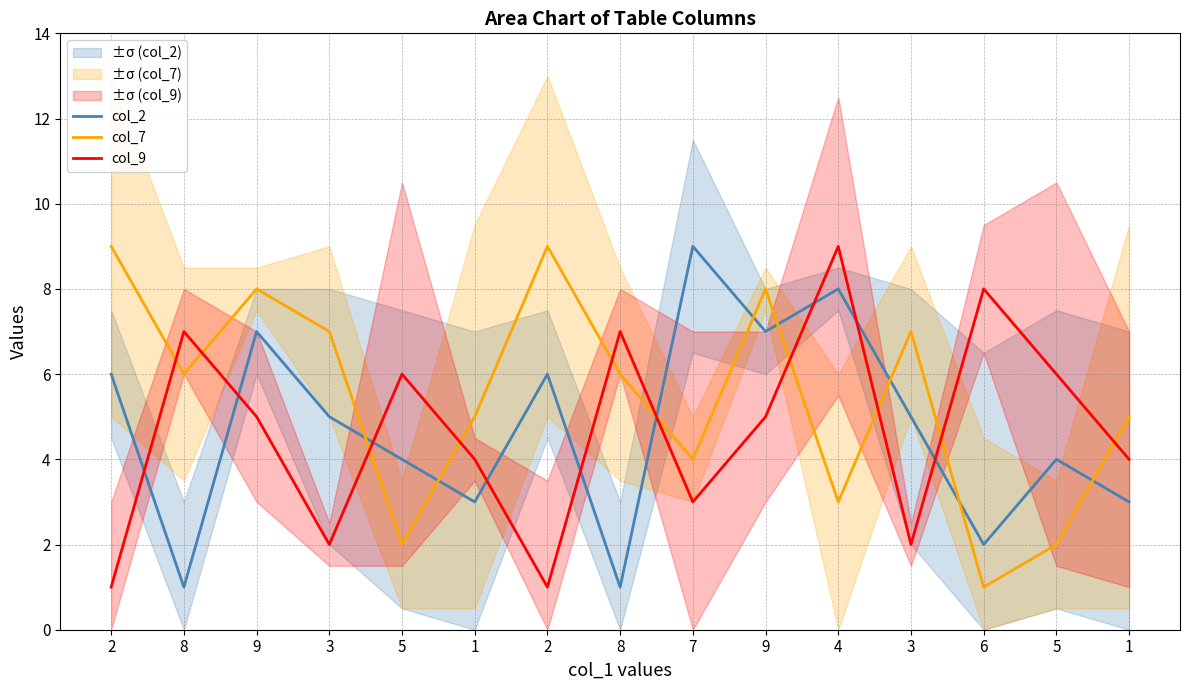

In col_7, how many points are higher than both neighbors (excluding endpoints)?

4